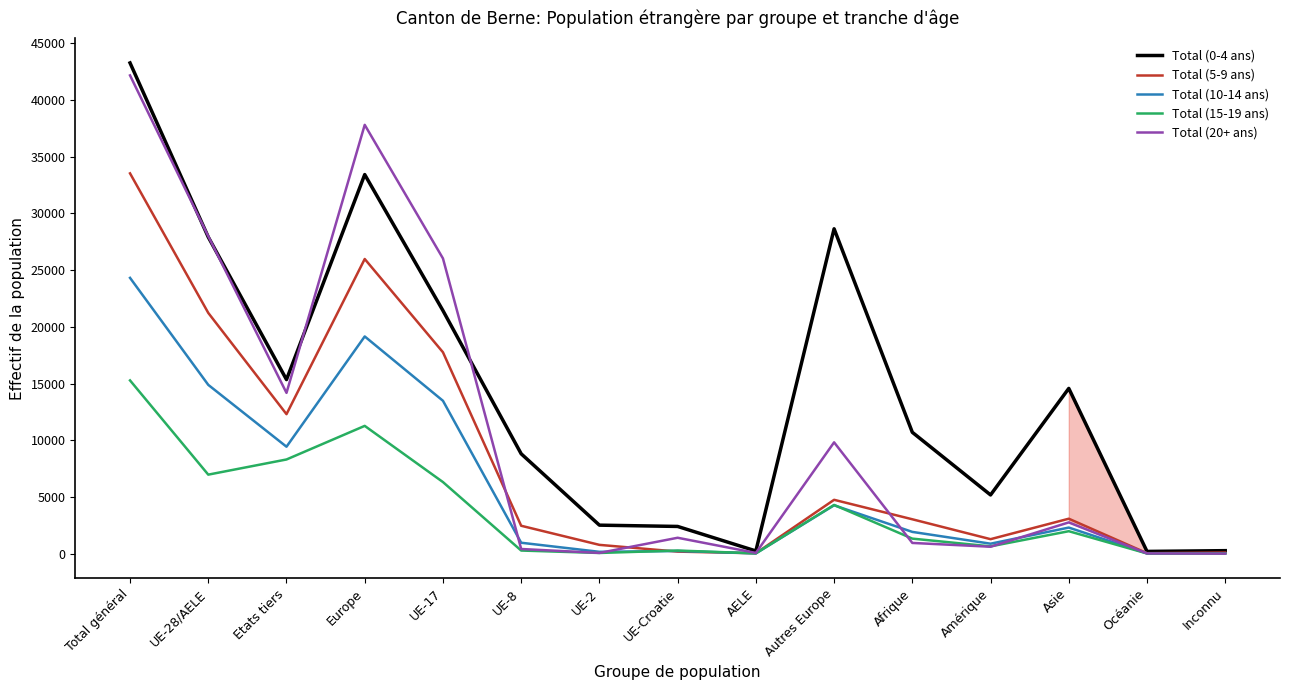

What is the spread (max minus min) of values at Autres Europe?

24382